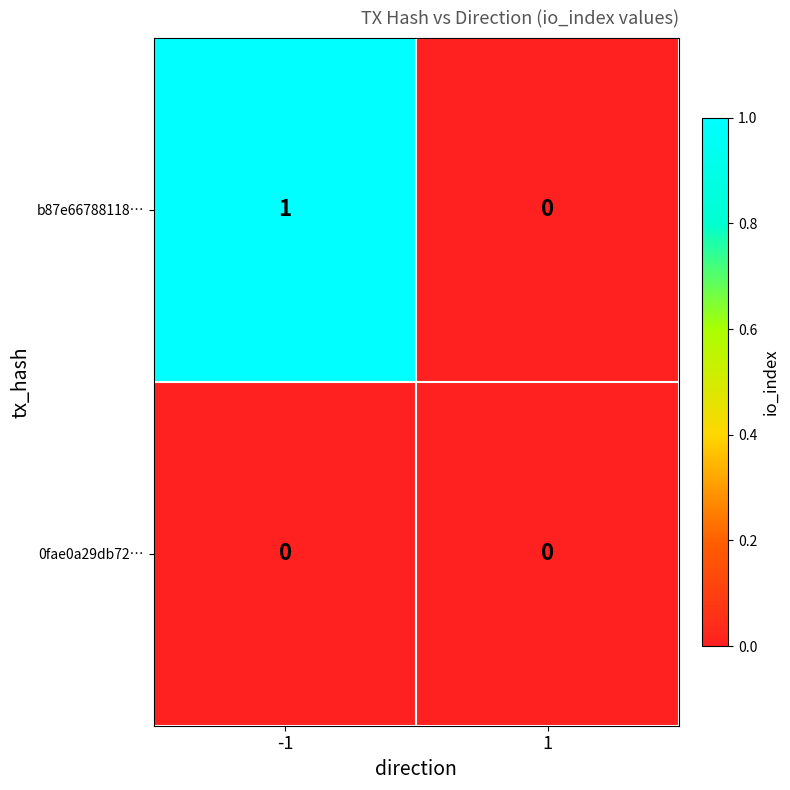

Which series has the largest total across all categories?

b87e66788118…